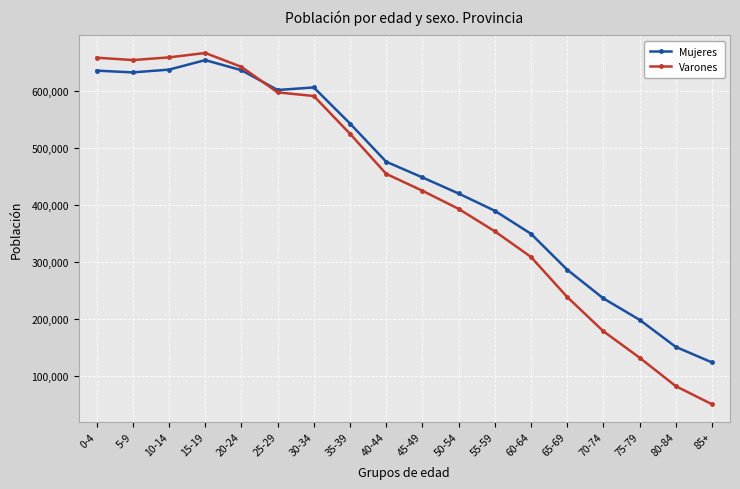

What position from the left is 15-19?

4